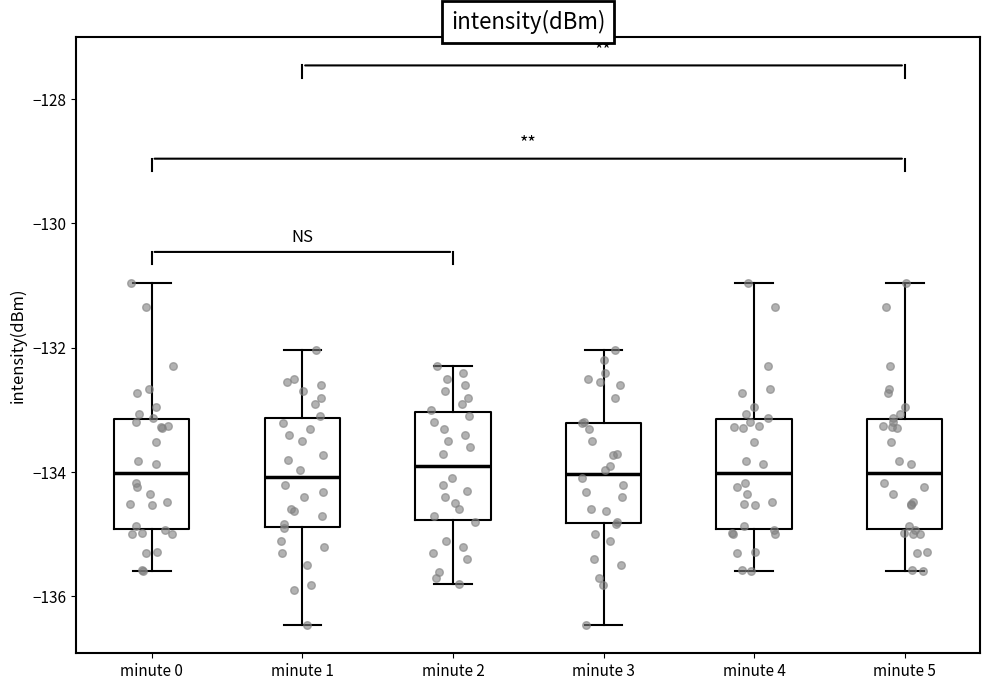

Reading left to right, transcribe this box plot: for each box, give where its median line is, the range the box spans, and where its two whiskers end, as read against the y-axis. The values are not printed on the chart, so give them approximately, as read against the axis.

minute 0: median -134.0, box -135.0 to -133.2, whiskers -135.6 to -131.0
minute 1: median -134.0, box -134.8 to -133.2, whiskers -136.4 to -132.0
minute 2: median -133.8, box -134.8 to -133.0, whiskers -135.8 to -132.2
minute 3: median -134.0, box -134.8 to -133.2, whiskers -136.4 to -132.0
minute 4: median -134.0, box -135.0 to -133.2, whiskers -135.6 to -131.0
minute 5: median -134.0, box -135.0 to -133.2, whiskers -135.6 to -131.0